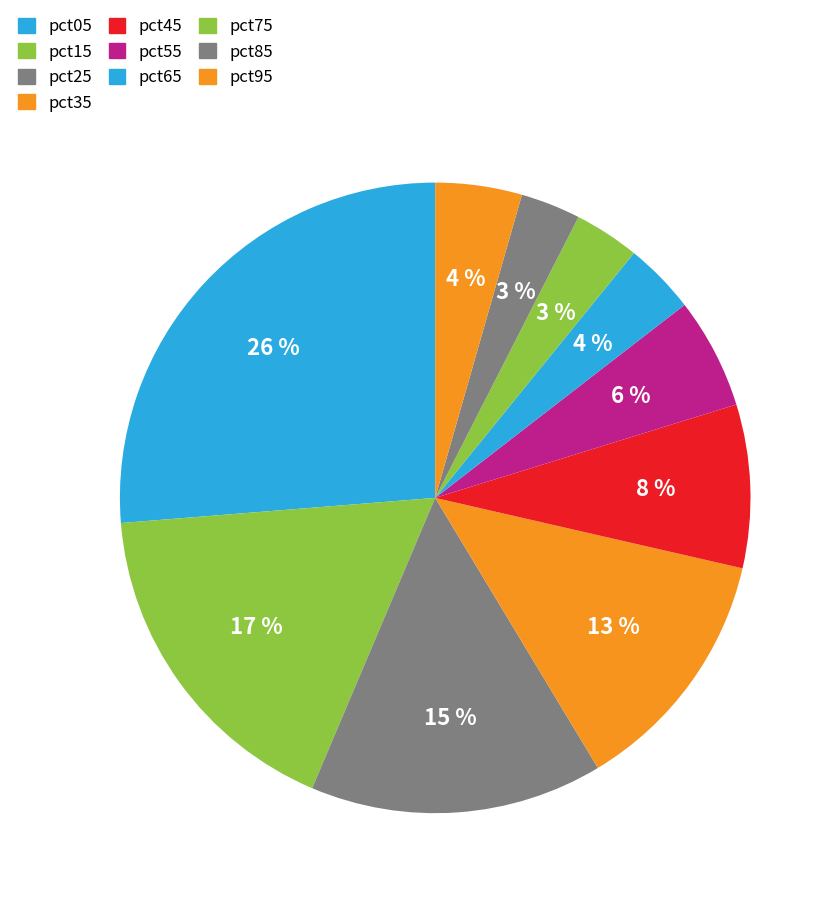

Does pct45 account for over 50% of the chart?

No